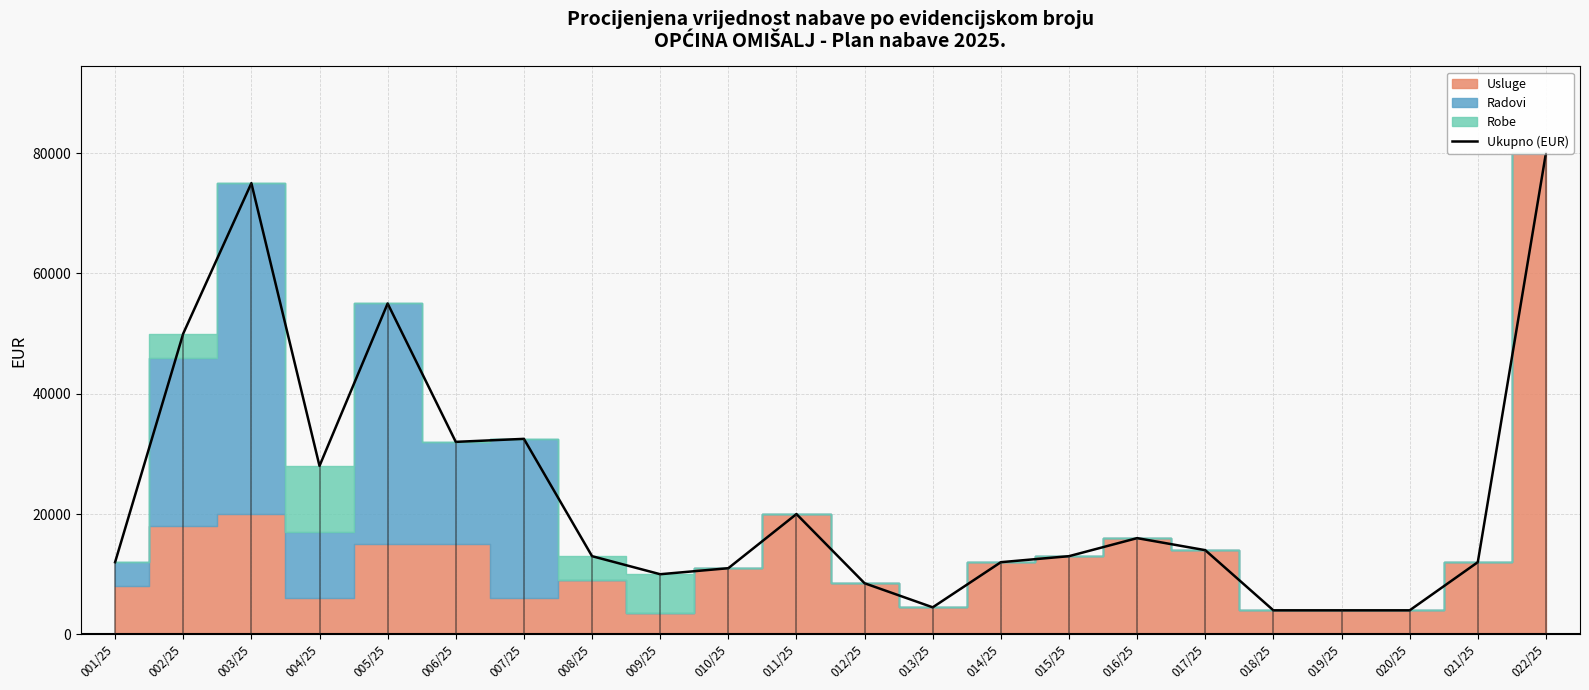

Which label corresponds to the largest value in the chart?

022/25